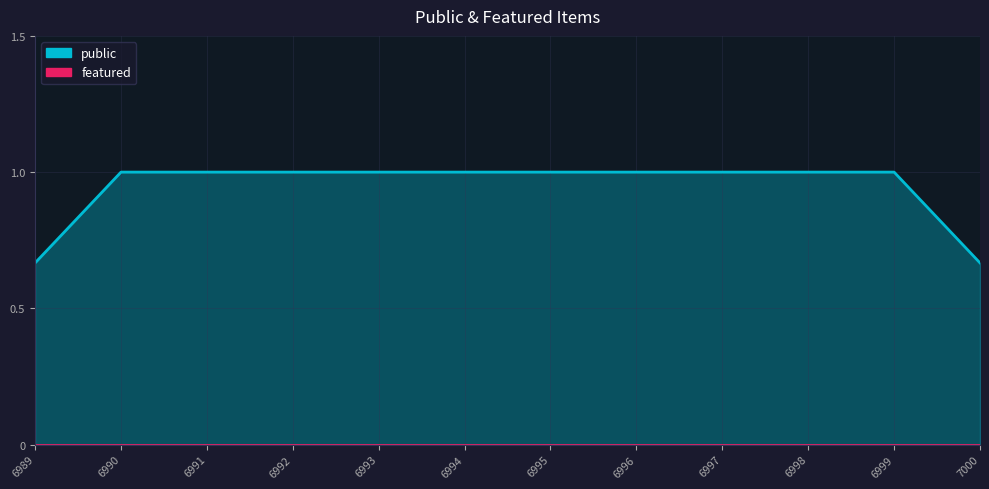

Rank the series by their maximum value, from lowest to highest.

featured, public